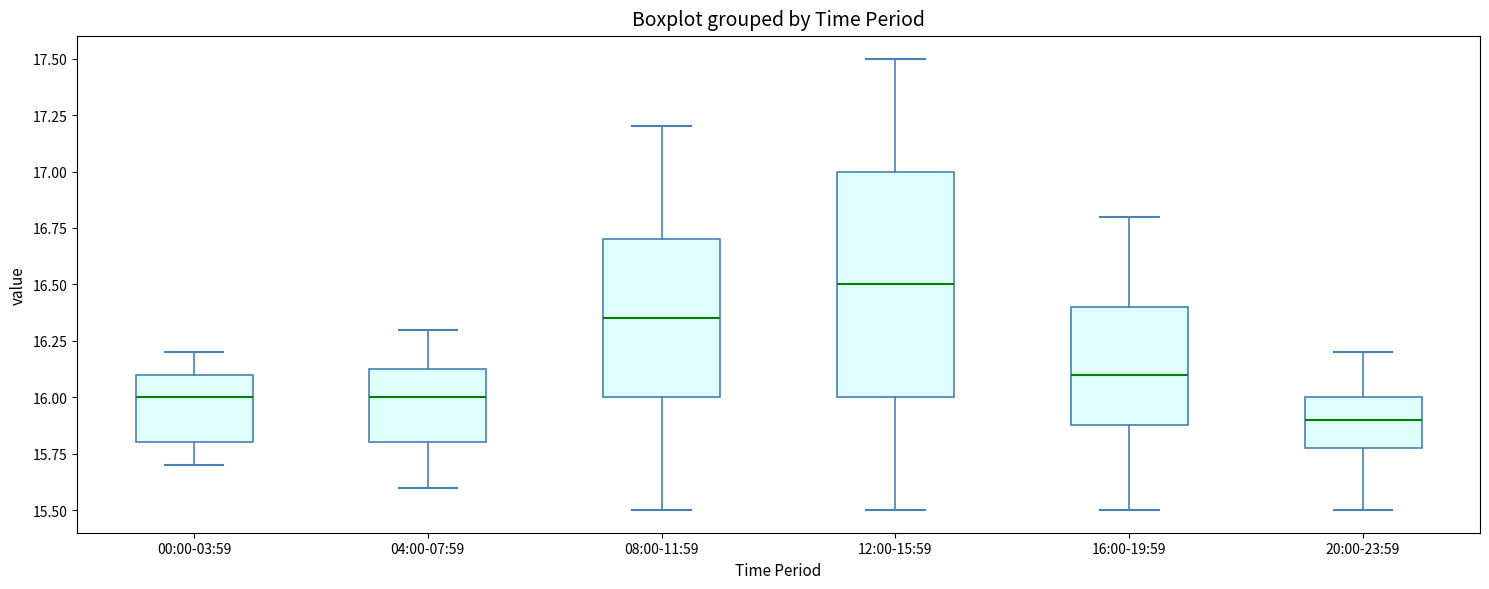

Reading left to right, transcribe this box plot: for each box, give where its median line is, the range the box spans, and where its two whiskers end, as read against the y-axis. The values are not printed on the chart, so give them approximately, as read against the axis.

00:00-03:59: median 16.00, box 15.80 to 16.10, whiskers 15.70 to 16.20
04:00-07:59: median 16.00, box 15.80 to 16.15, whiskers 15.60 to 16.30
08:00-11:59: median 16.35, box 16.00 to 16.70, whiskers 15.50 to 17.20
12:00-15:59: median 16.50, box 16.00 to 17.00, whiskers 15.50 to 17.50
16:00-19:59: median 16.10, box 15.90 to 16.40, whiskers 15.50 to 16.80
20:00-23:59: median 15.90, box 15.80 to 16.00, whiskers 15.50 to 16.20